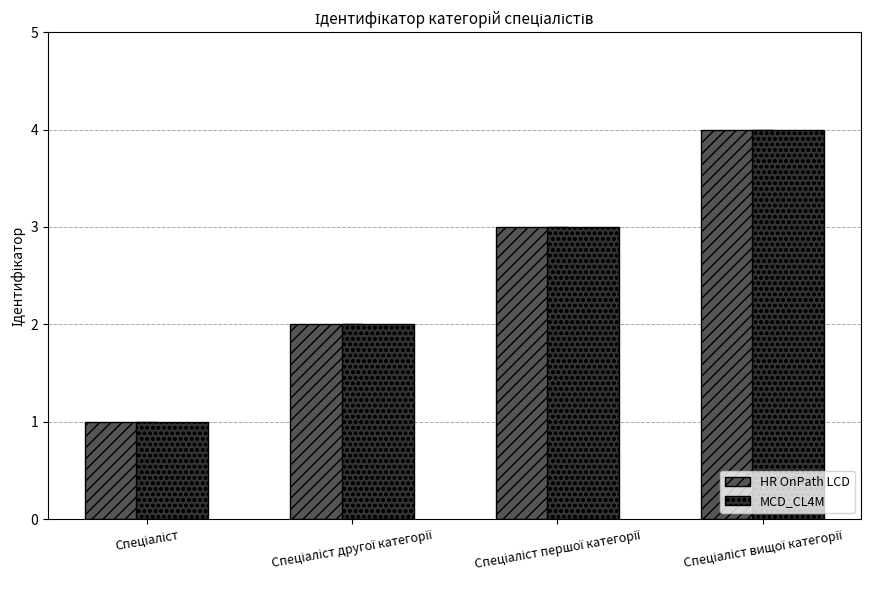

What is the maximum value for HR OnPath LCD?

4